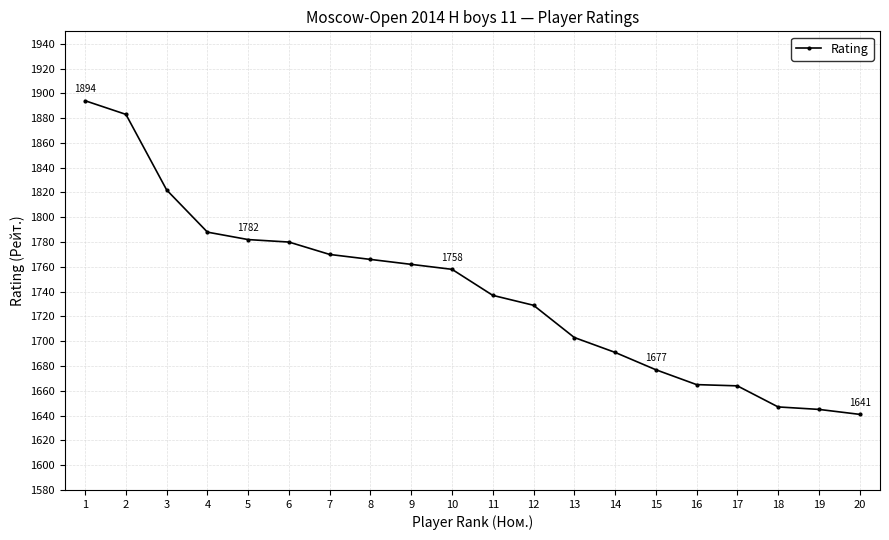

What is the difference between the maximum and minimum values?

253